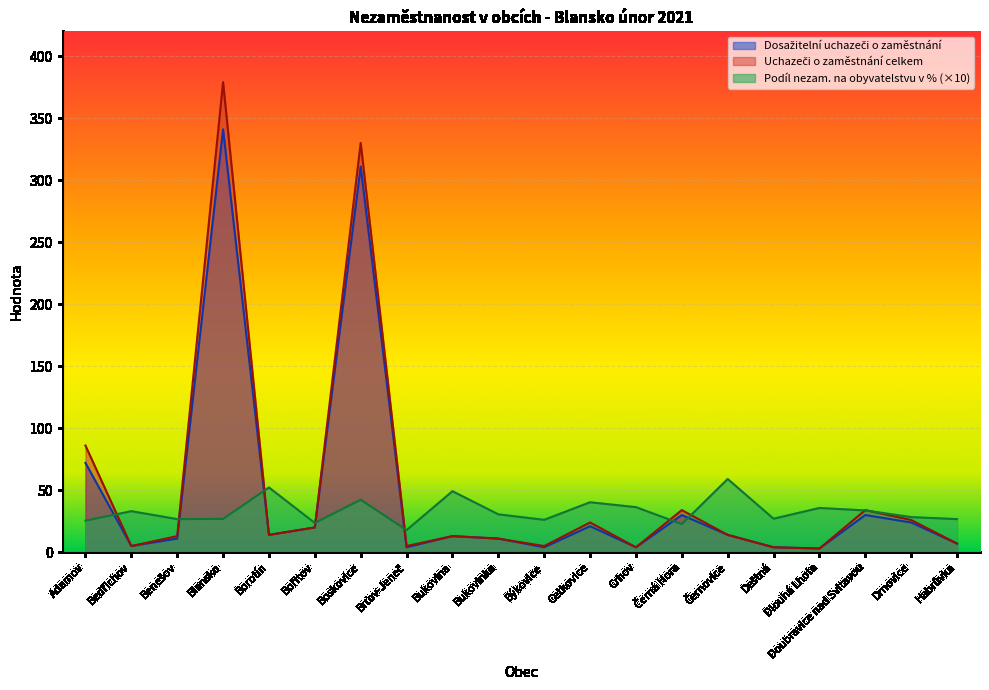

What is the average value of the Dosažitelní uchazeči o zaměstnání series?

47.1